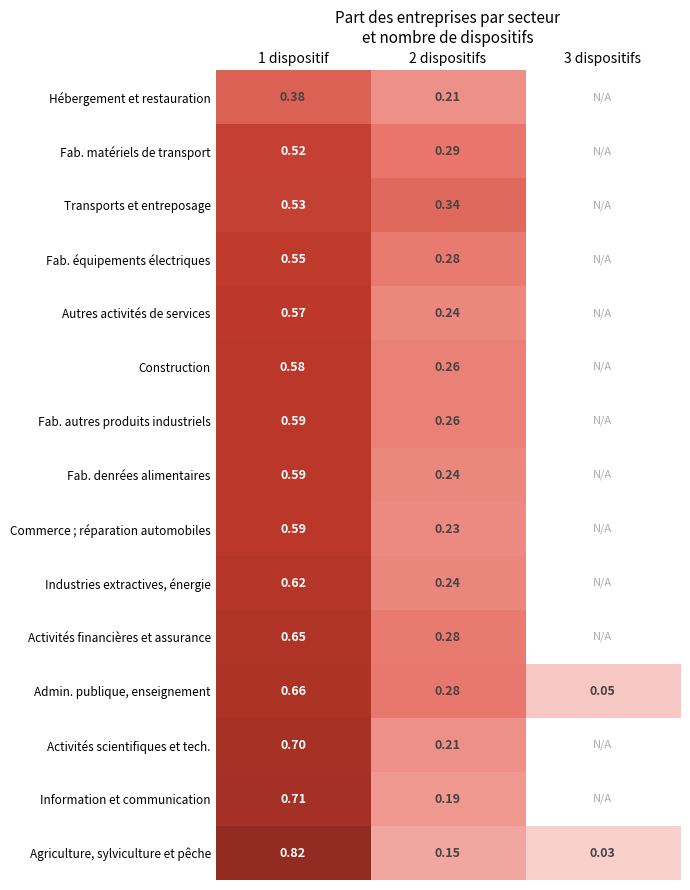

At how many categories does at least one series exceed 0?

3